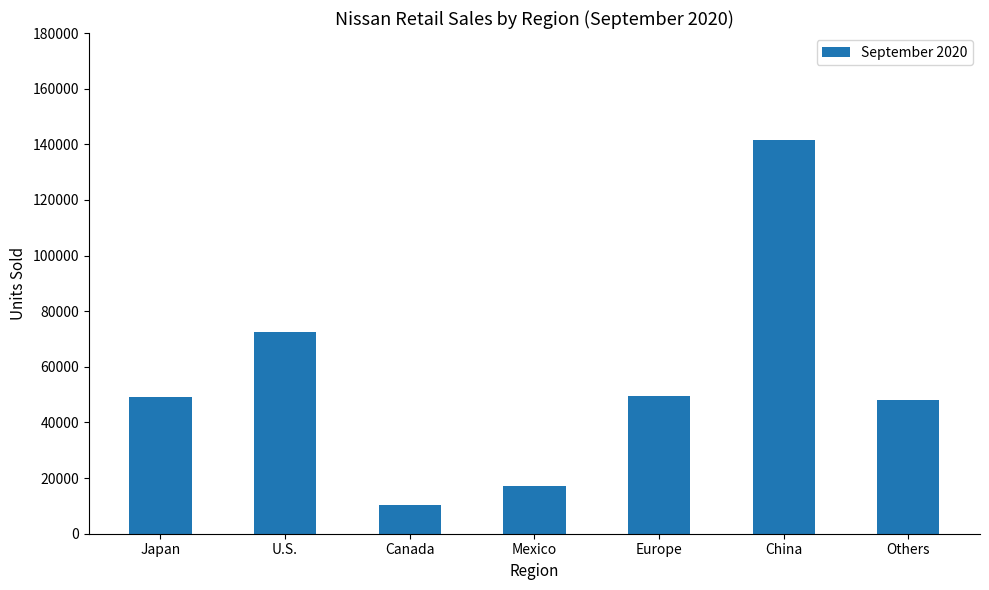

Are the bars grouped side by side (vs. stacked)?

No